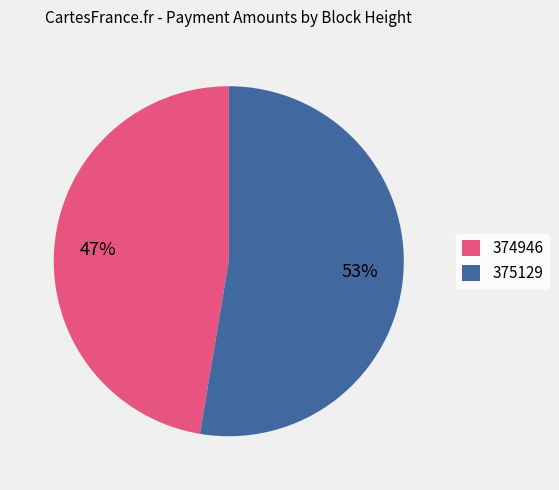

To the nearest percent, what is the combined percentage of 374946 and 375129?

100%